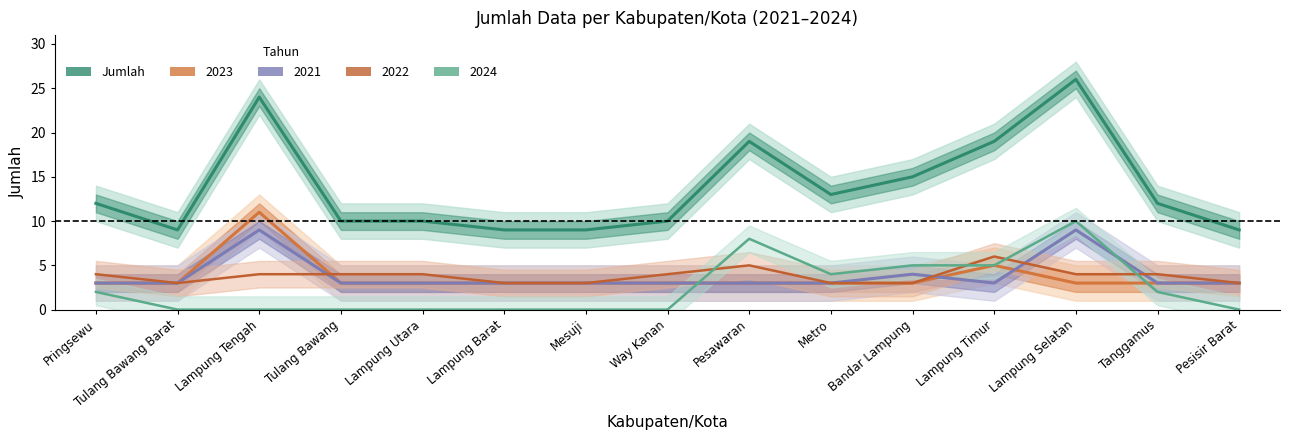

What is the smallest value displayed?

9